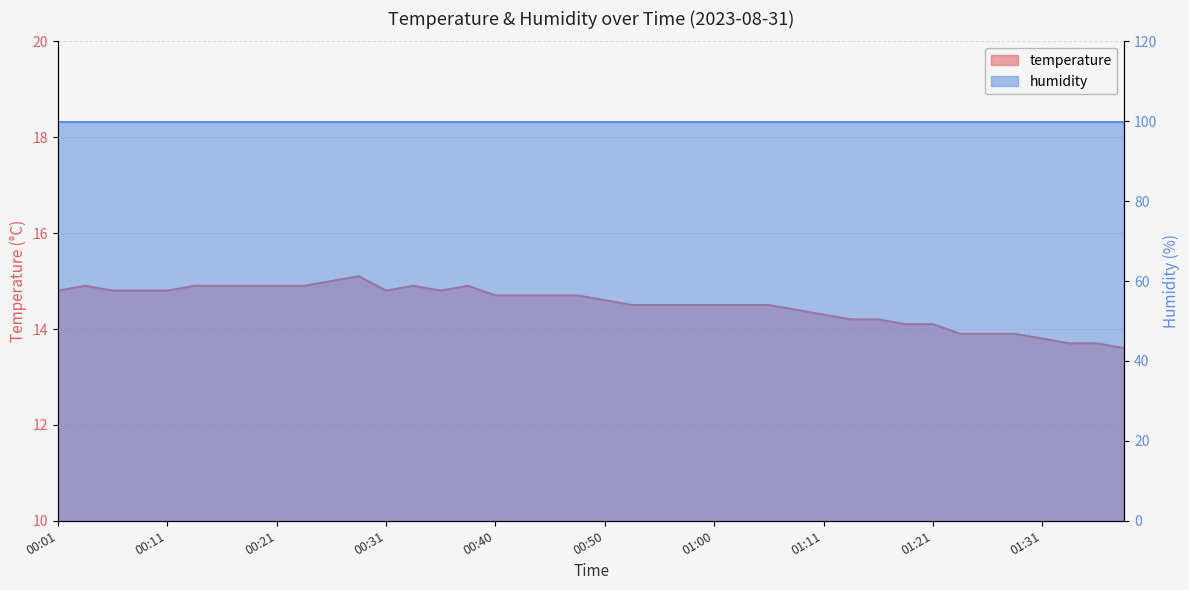

How many interior local valleys (lower than both neighbors) does the data have?

2